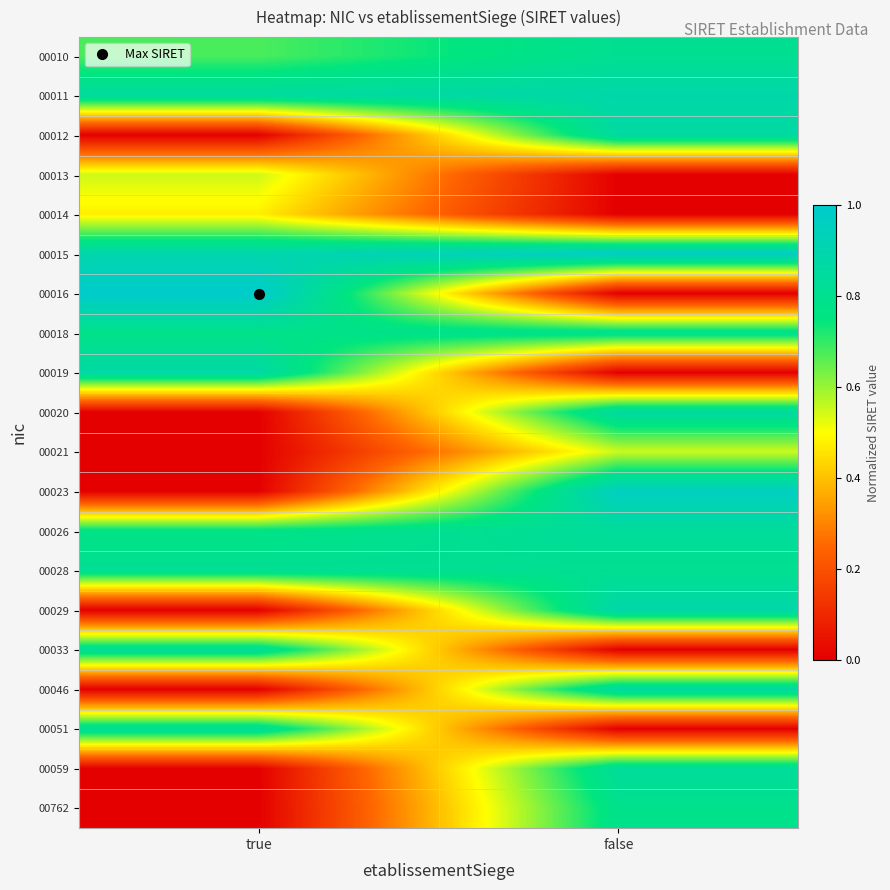

Which series has the largest range (max minus min)?

00016